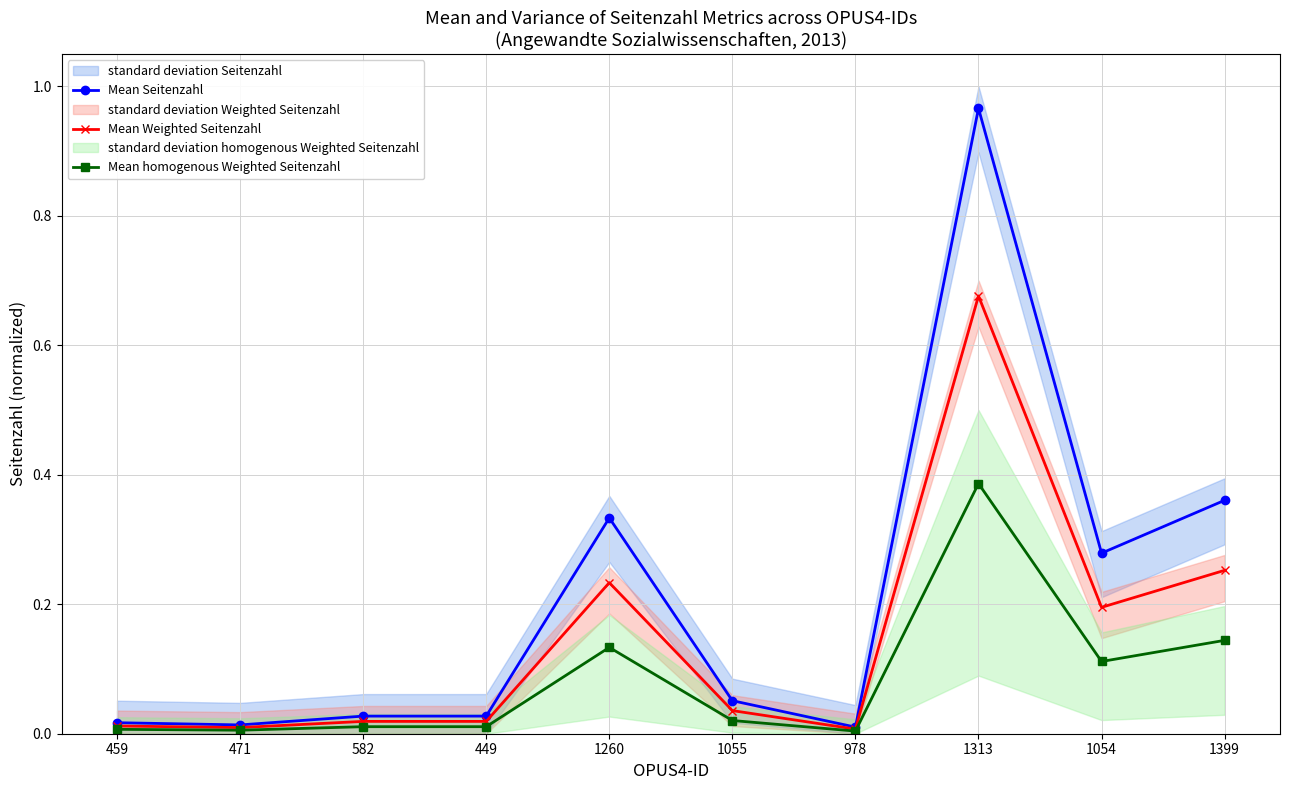

Rank the series by their average value, from highest to lowest.

Mean Seitenzahl, Mean Weighted Seitenzahl, Mean homogenous Weighted Seitenzahl